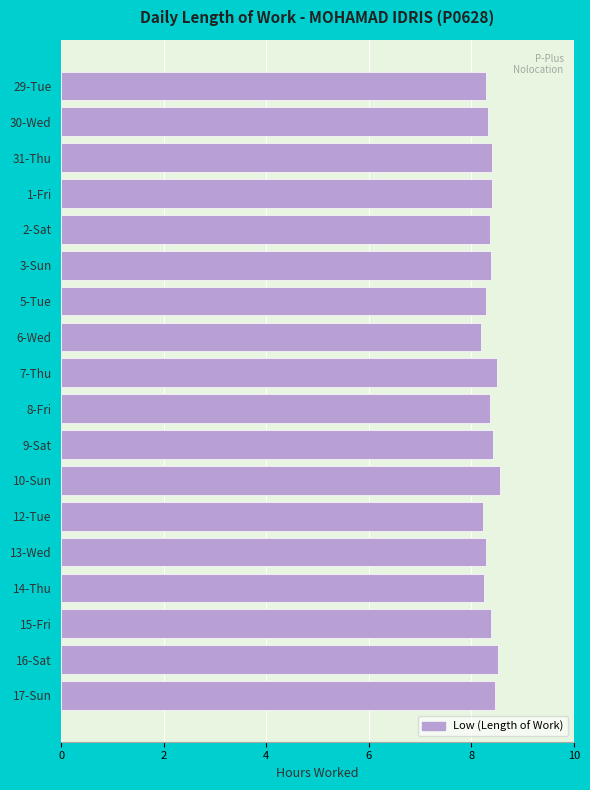

What is the average value?

8.4